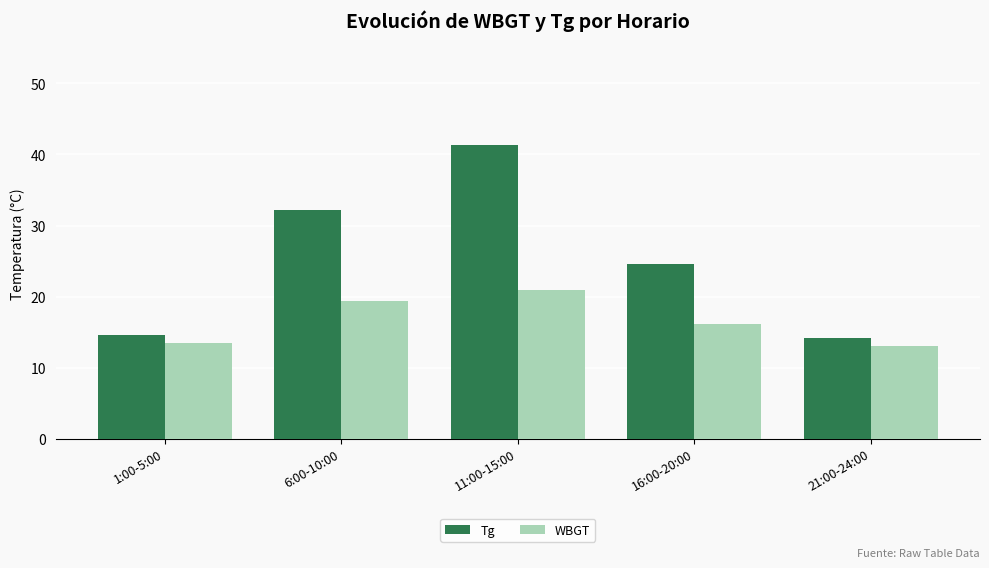

What position from the left is 16:00-20:00?

4